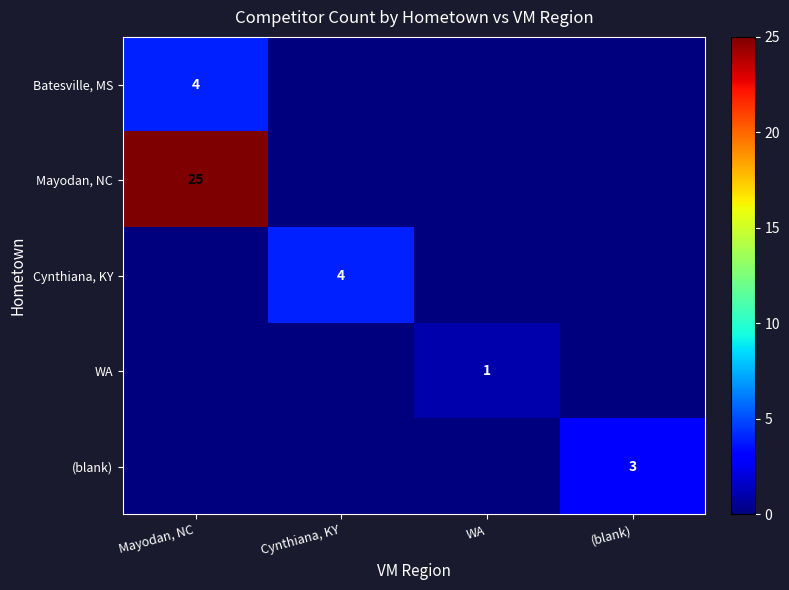

The value of Mayodan, NC at Mayodan, NC is 10. True or false?

False